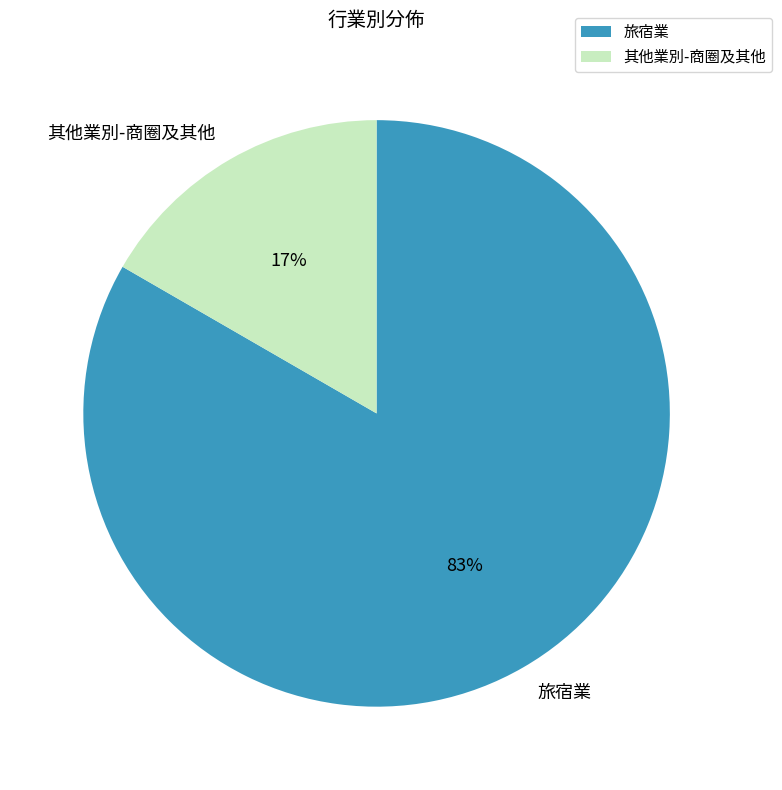

Do 其他業別-商圈及其他 and 旅宿業 together represent more than half of the pie?

Yes